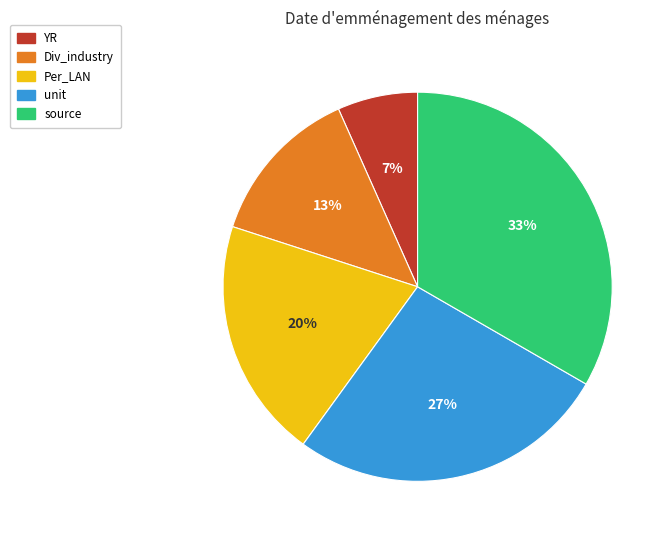

What percentage is the source slice, to the nearest percent?

33%